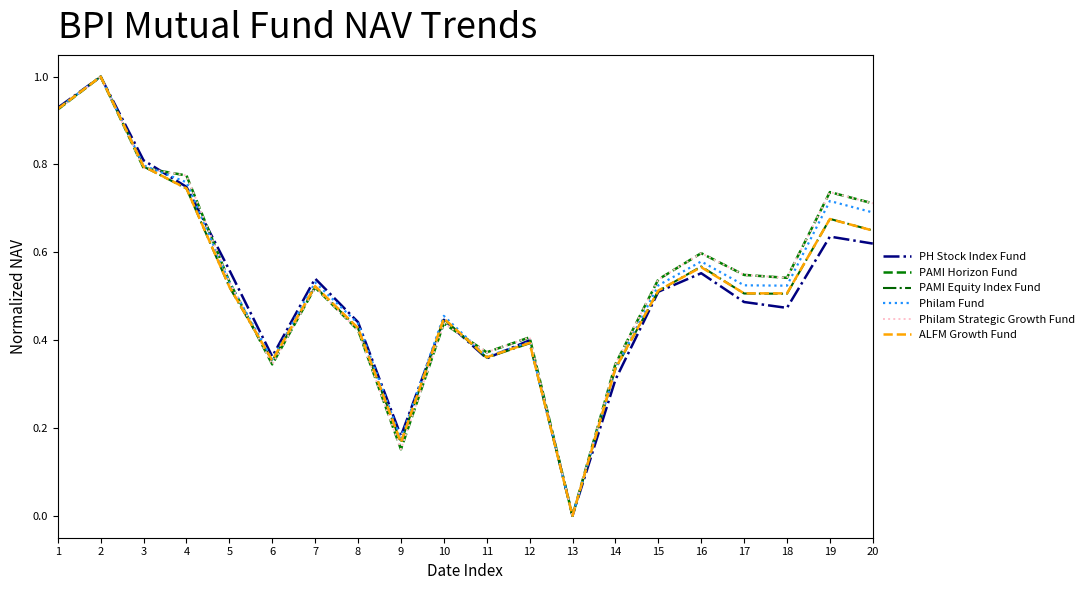

Which series has the largest range (max minus min)?

PH Stock Index Fund